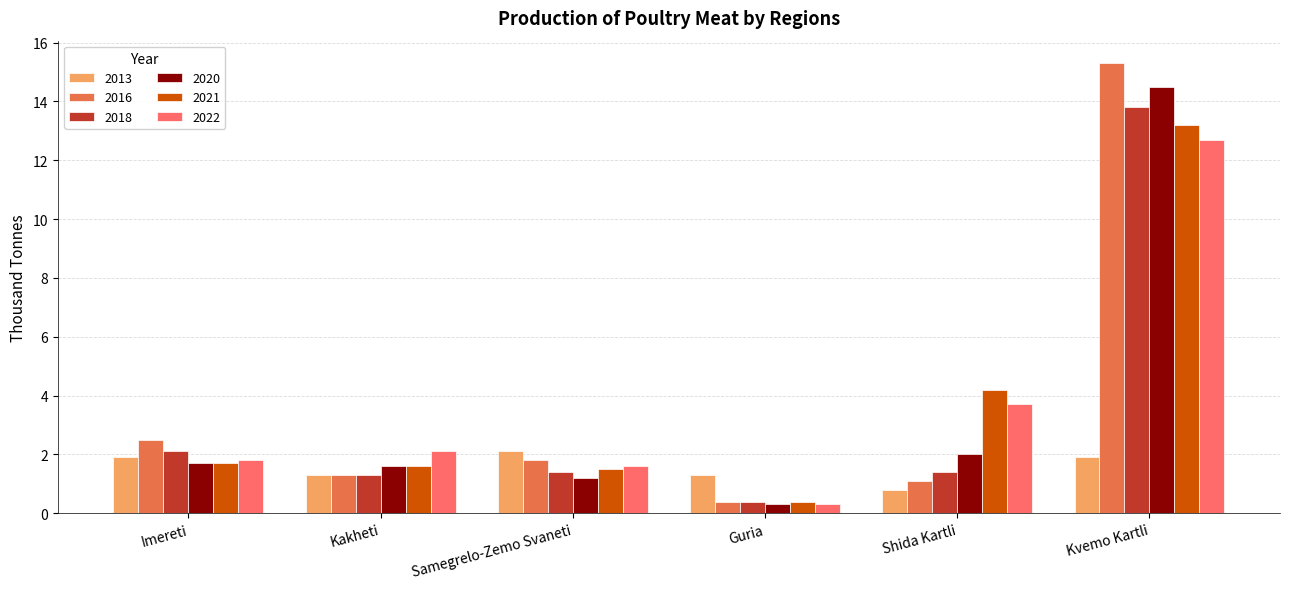

Reading left to right, what are all the values shown in this chart?

2013: 1.9	1.3	2.1	1.3	0.8	1.9
2016: 2.5	1.3	1.8	0.4	1.1	15.3
2018: 2.1	1.3	1.4	0.4	1.4	13.8
2020: 1.7	1.6	1.2	0.3	2.0	14.5
2021: 1.7	1.6	1.5	0.4	4.2	13.2
2022: 1.8	2.1	1.6	0.3	3.7	12.7